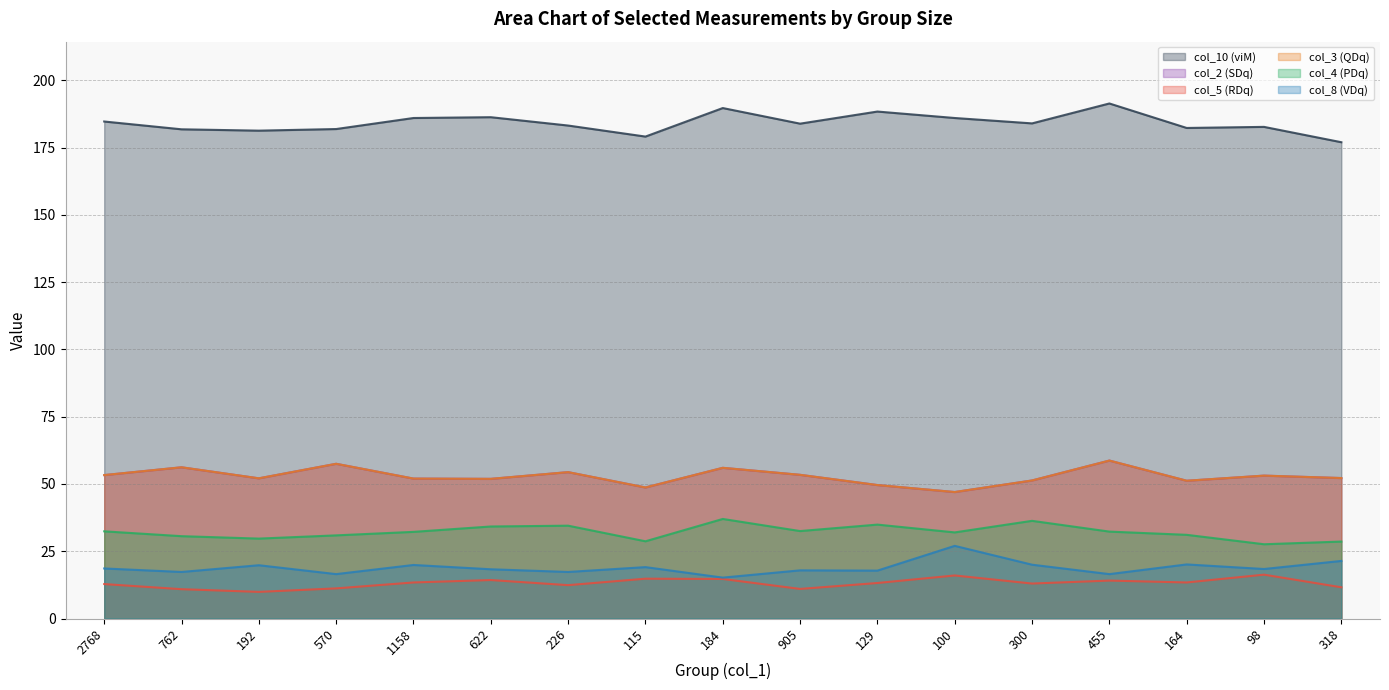

Which series has the largest range (max minus min)?

col_10 (viM)